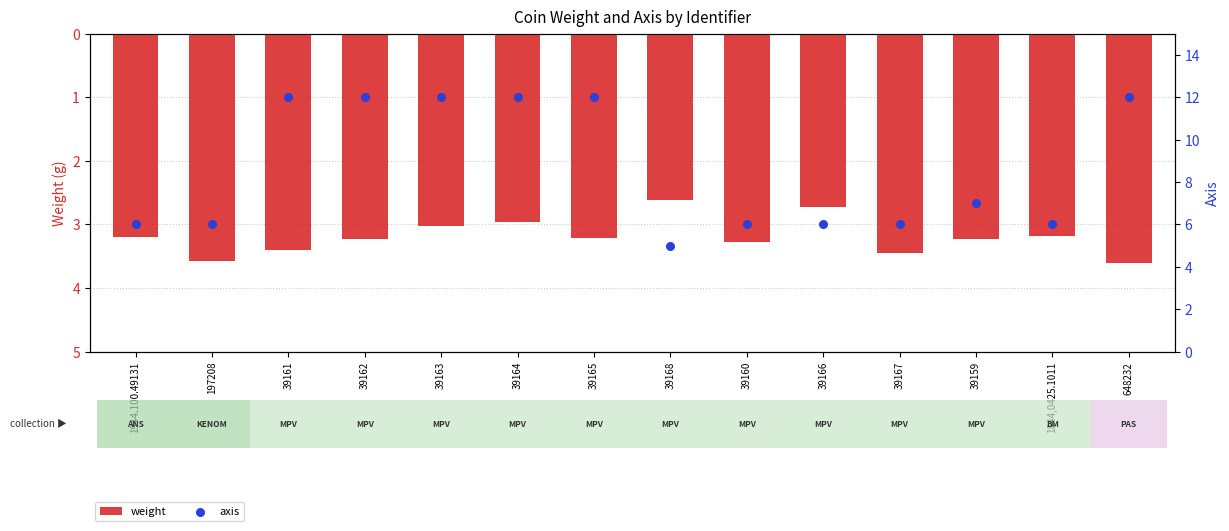

Which series has the largest total across all categories?

axis